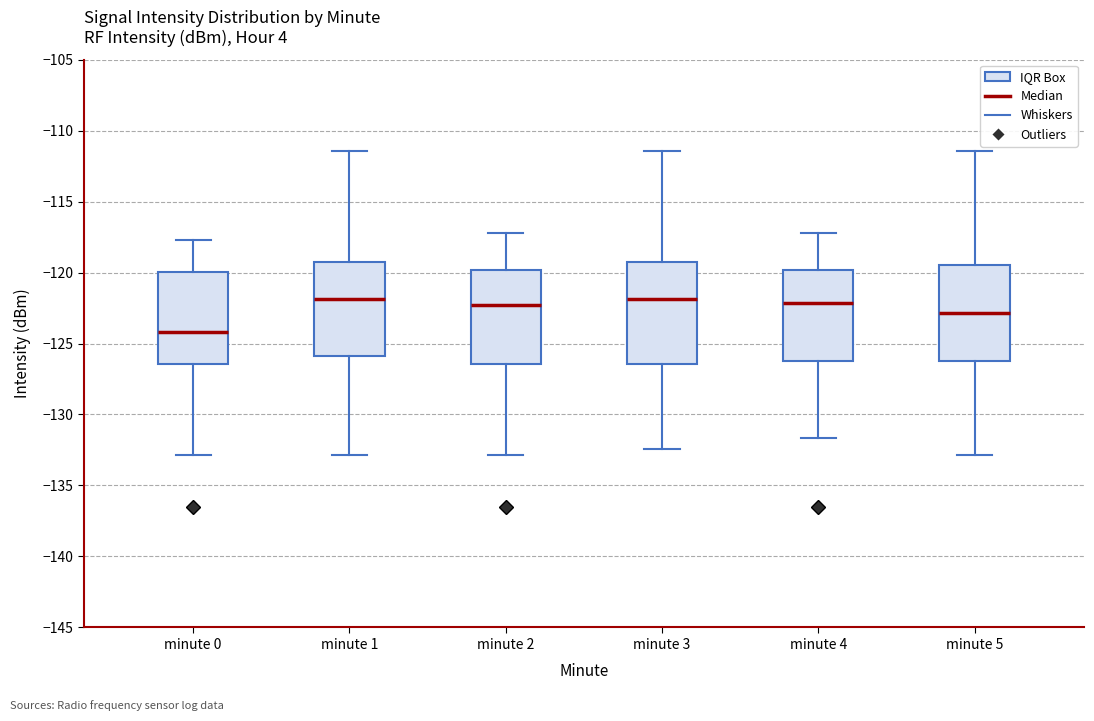

Reading left to right, transcribe this box plot: for each box, give where its median line is, the range the box spans, and where its two whiskers end, as read against the y-axis. The values are not printed on the chart, so give them approximately, as read against the axis.

minute 0: median -124.0, box -126.5 to -120.0, whiskers -133.0 to -117.5
minute 1: median -122.0, box -126.0 to -119.5, whiskers -133.0 to -111.5
minute 2: median -122.5, box -126.5 to -120.0, whiskers -133.0 to -117.0
minute 3: median -122.0, box -126.5 to -119.5, whiskers -132.5 to -111.5
minute 4: median -122.0, box -126.0 to -120.0, whiskers -131.5 to -117.0
minute 5: median -123.0, box -126.0 to -119.5, whiskers -133.0 to -111.5